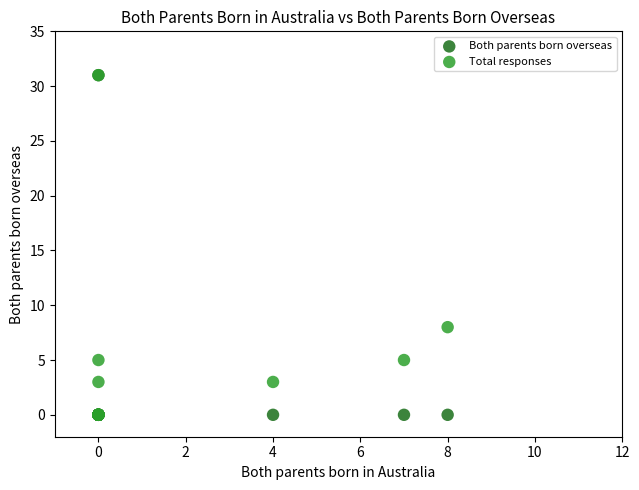

In the Total responses series, what Y value is closest to 15?

8